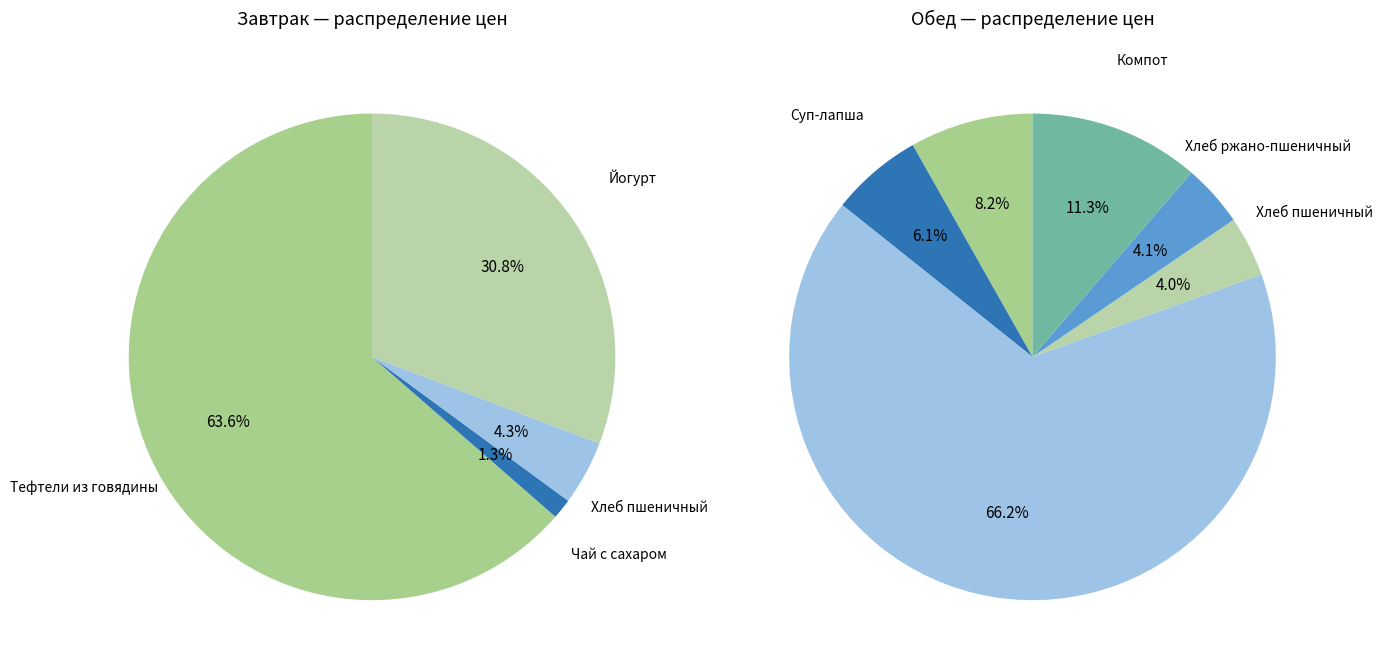

What is the change in value from Тефтели из говядины to Йогурт?

-24.5